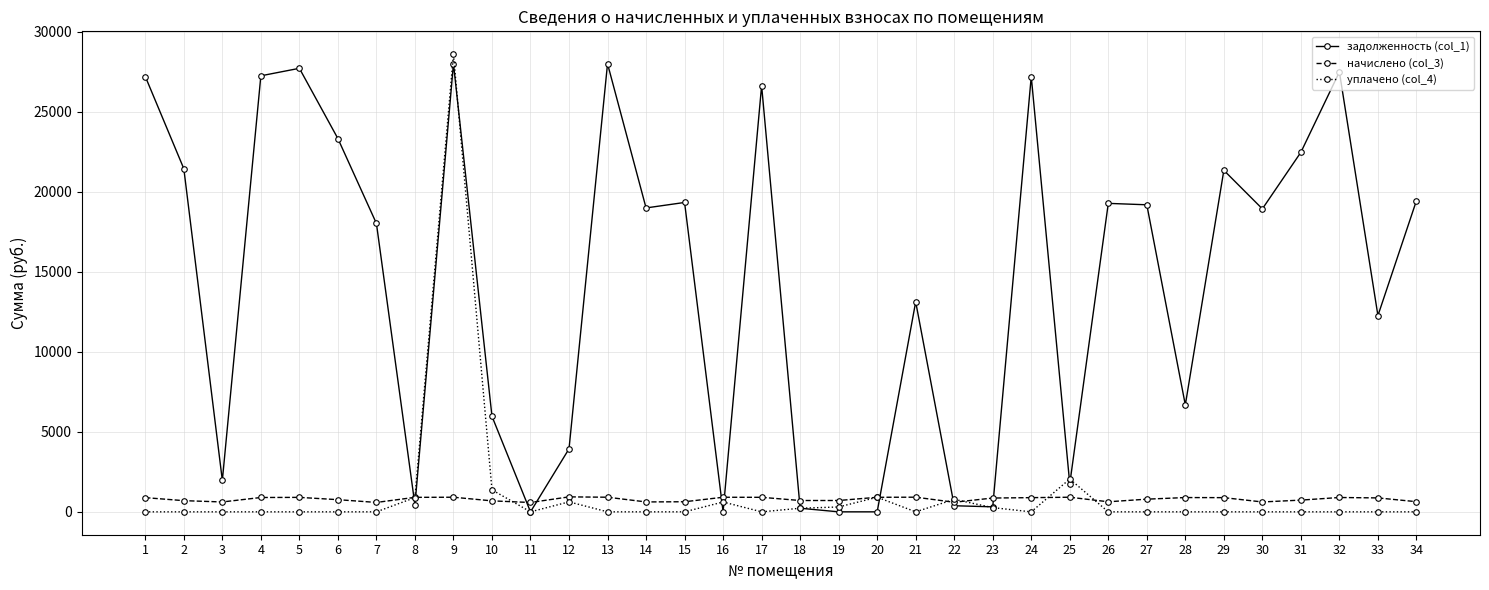

What is the greatest value displayed?

28600.0